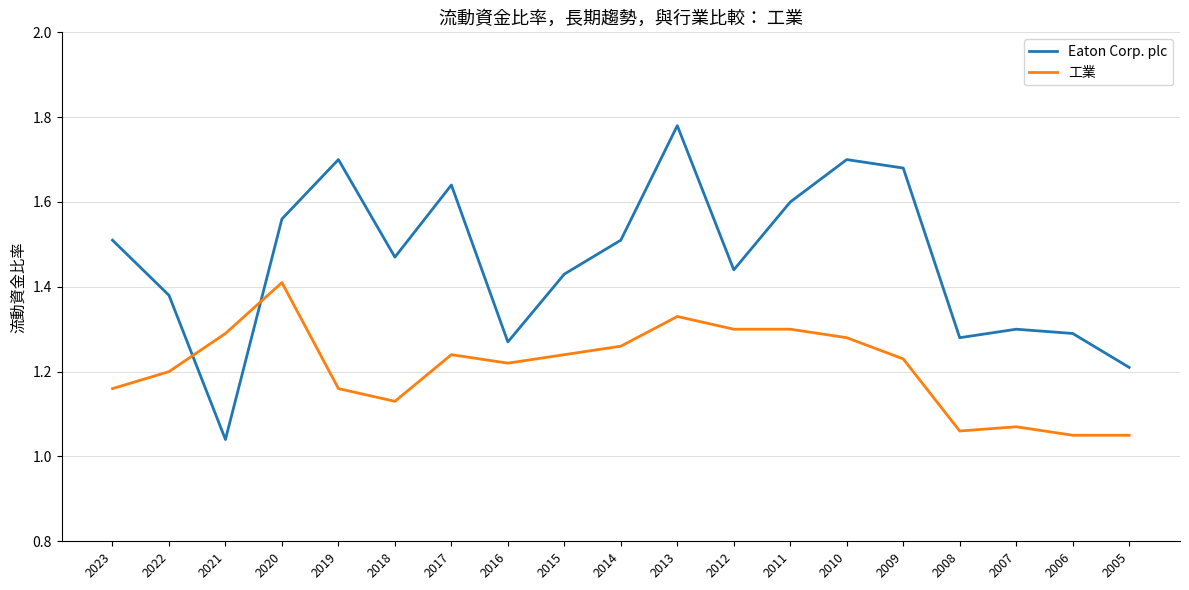

Rank the series by their average value, from highest to lowest.

Eaton Corp. plc, 工業